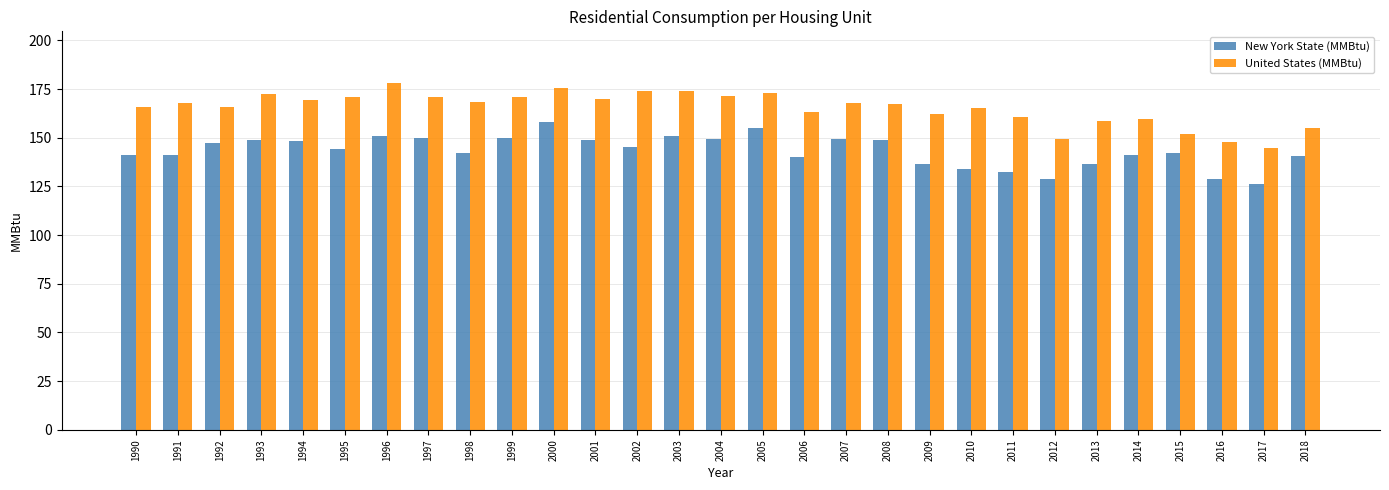

What are all the series names shown in the legend?

New York State (MMBtu), United States (MMBtu)